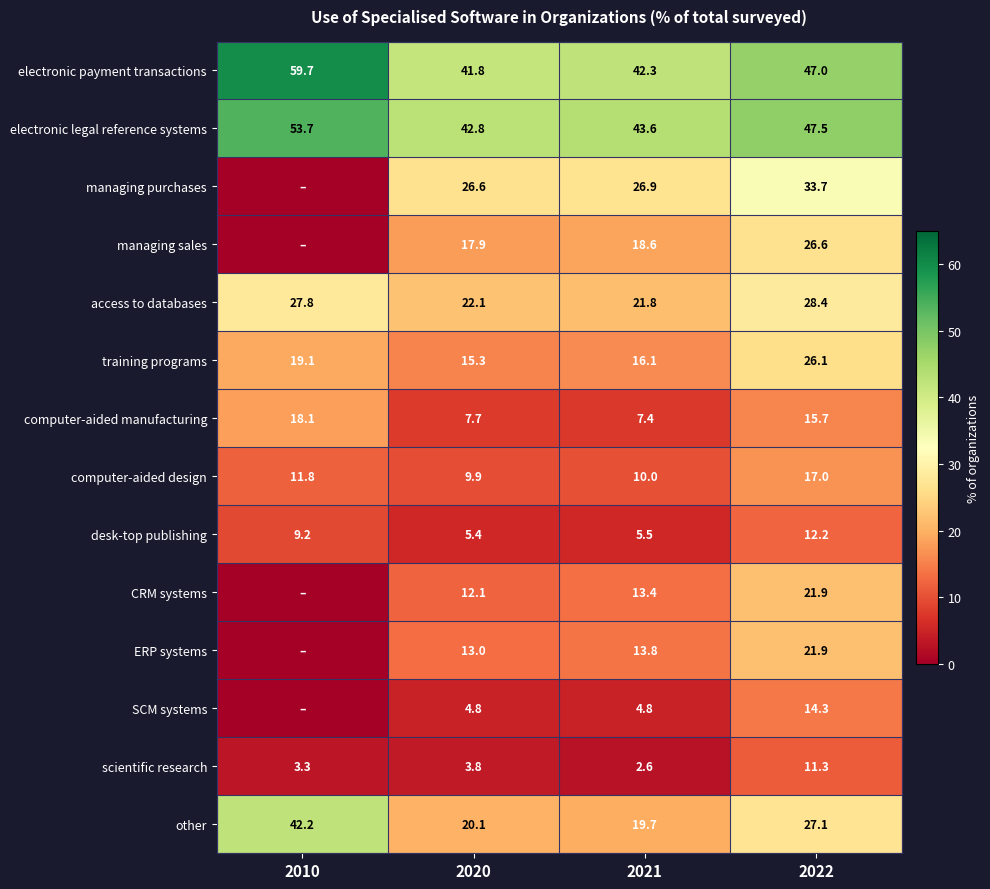

Is the value of desk-top publishing at 2021 greater than the value of other at 2010?

No